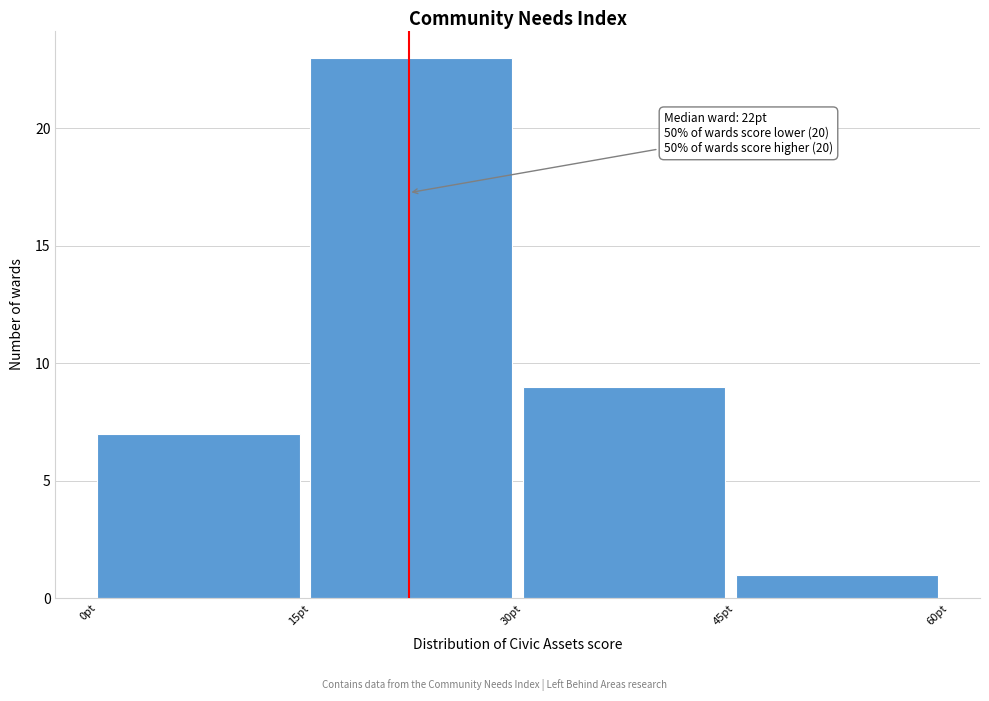

Over which range of the x-axis is the bar tallest?

15 to 30